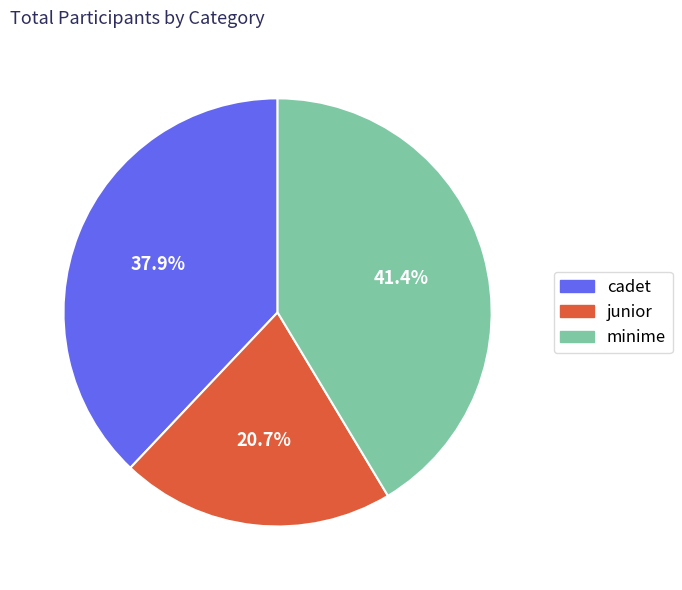

Combined, what portion of the pie is junior and cadet?

58.6%